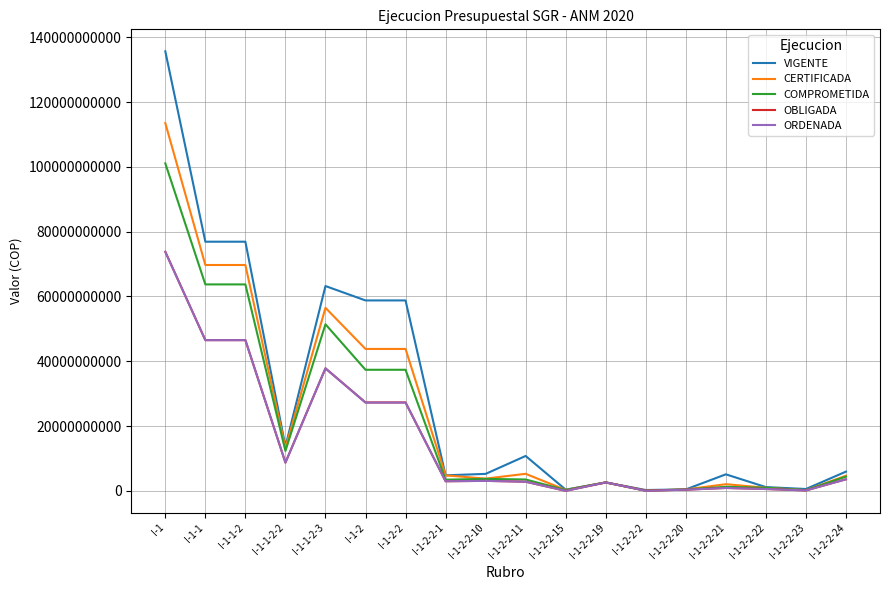

The OBLIGADA series shows 8711620742.7 at I-1-1-2-2. True or false?

True